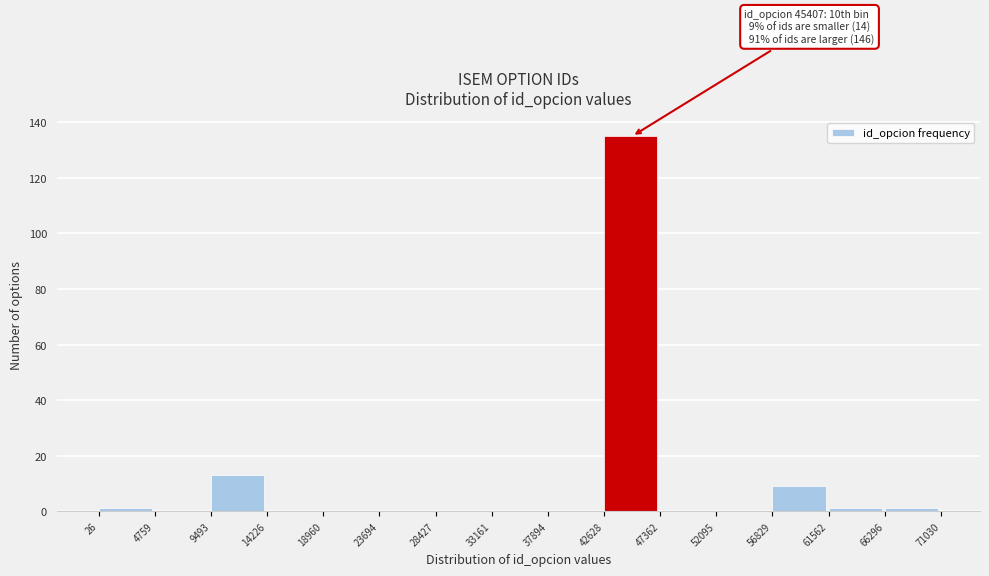

Over which range of the x-axis is the bar tallest?

42628 to 47362